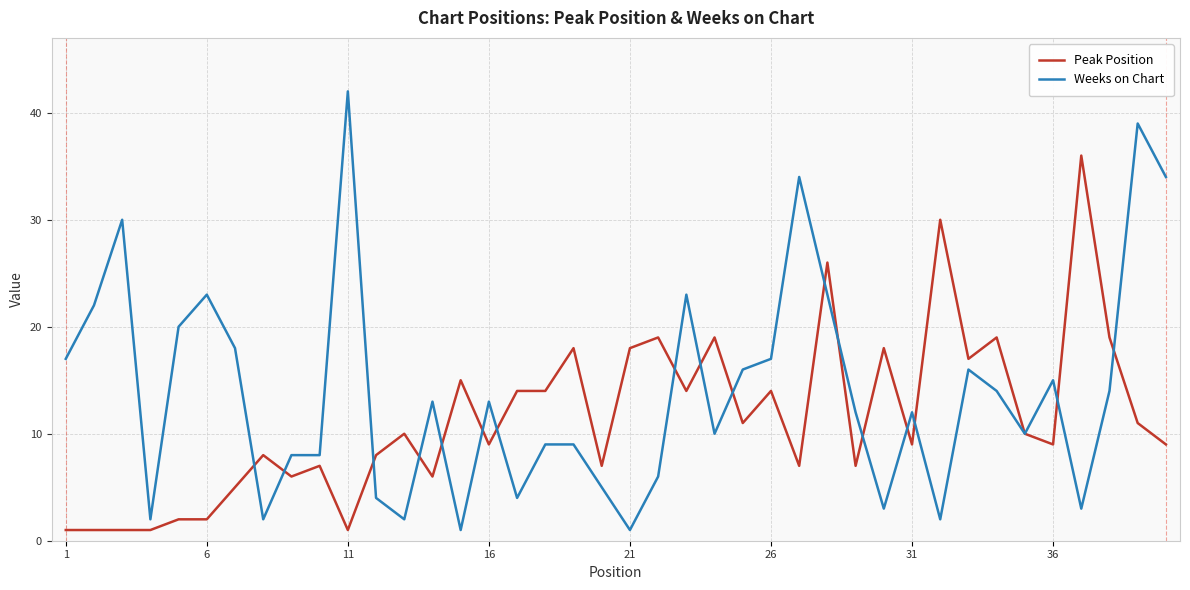

Does the chart display data point markers on the line(s)?

No